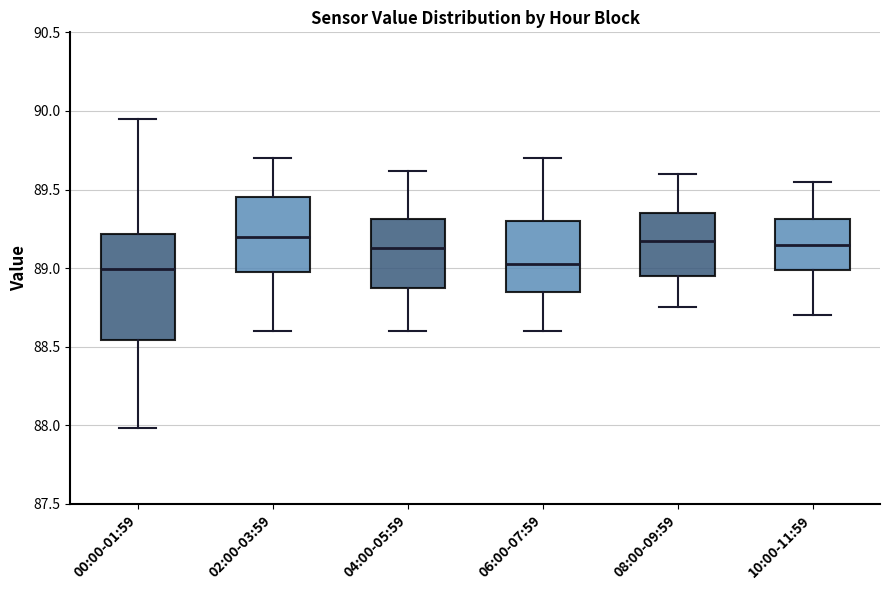

Reading left to right, read every box against the y-axis: the position of its median line, the range the box covers, and the ends of its whiskers. The values are not printed on the chart, so give them approximately, as read against the axis.

00:00-01:59: median 89.00, box 88.55 to 89.20, whiskers 88.00 to 89.95
02:00-03:59: median 89.20, box 89.00 to 89.45, whiskers 88.60 to 89.70
04:00-05:59: median 89.15, box 88.85 to 89.30, whiskers 88.60 to 89.60
06:00-07:59: median 89.05, box 88.85 to 89.30, whiskers 88.60 to 89.70
08:00-09:59: median 89.20, box 88.95 to 89.35, whiskers 88.75 to 89.60
10:00-11:59: median 89.15, box 89.00 to 89.30, whiskers 88.70 to 89.55